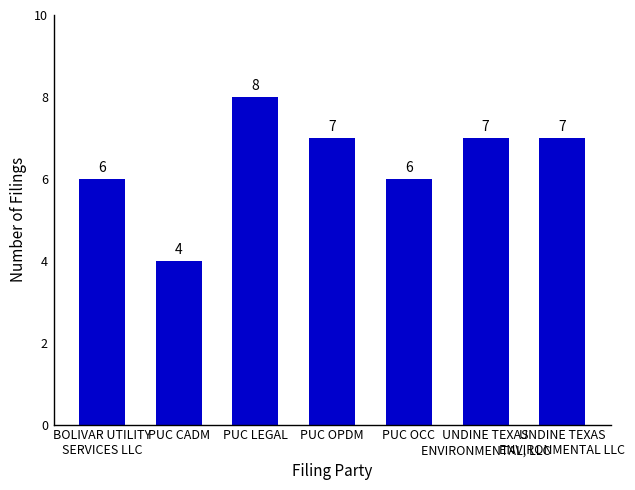

Reading left to right, extract all data points from this chart.

6	4	8	7	6	7	7